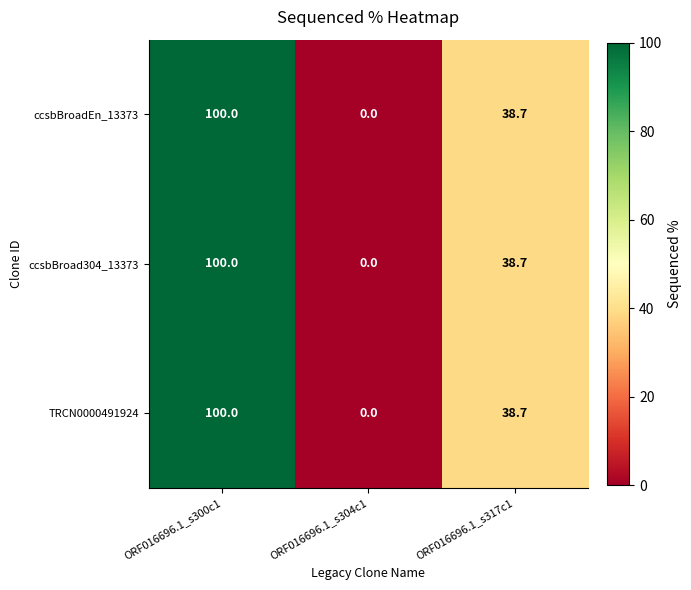

What is the sum of all ccsbBroadEn_13373 values?

138.7